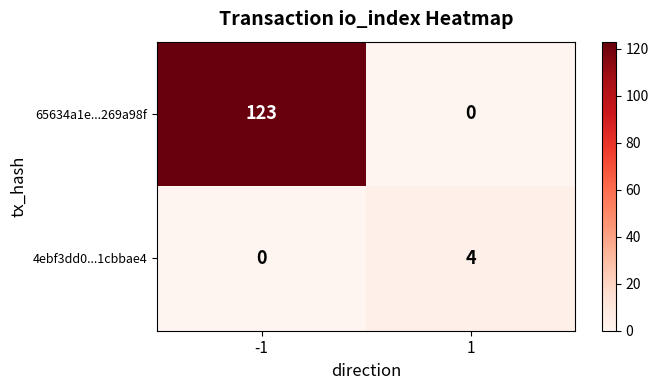

Which series has the largest total across all categories?

65634a1e...269a98f